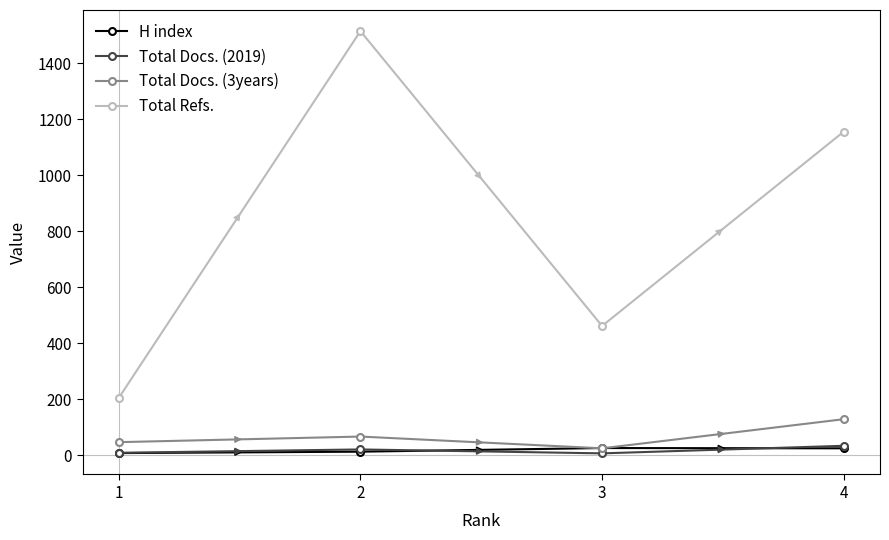

Which series has the widest spread of values?

Total Refs.